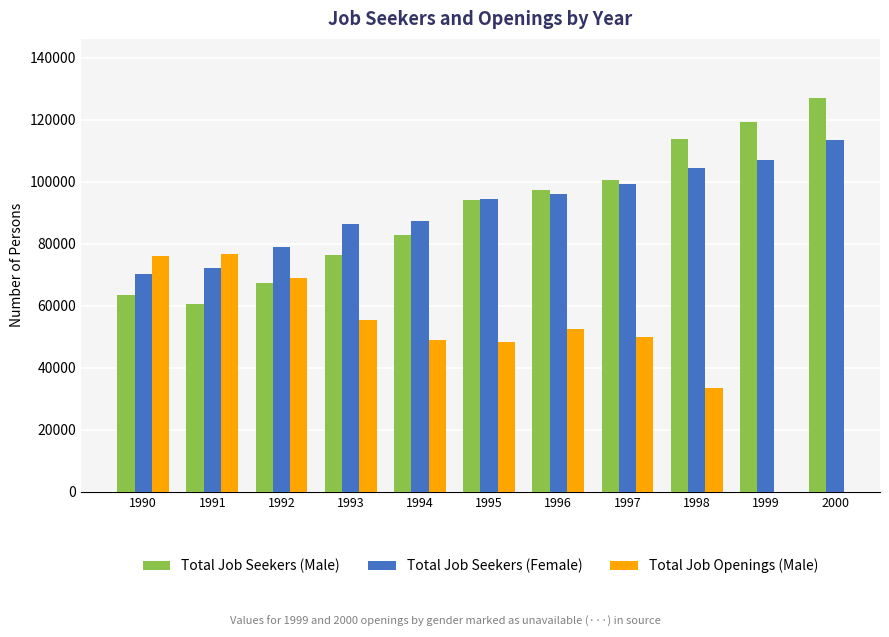

What is the average value of the Total Job Seekers (Male) series?

91143